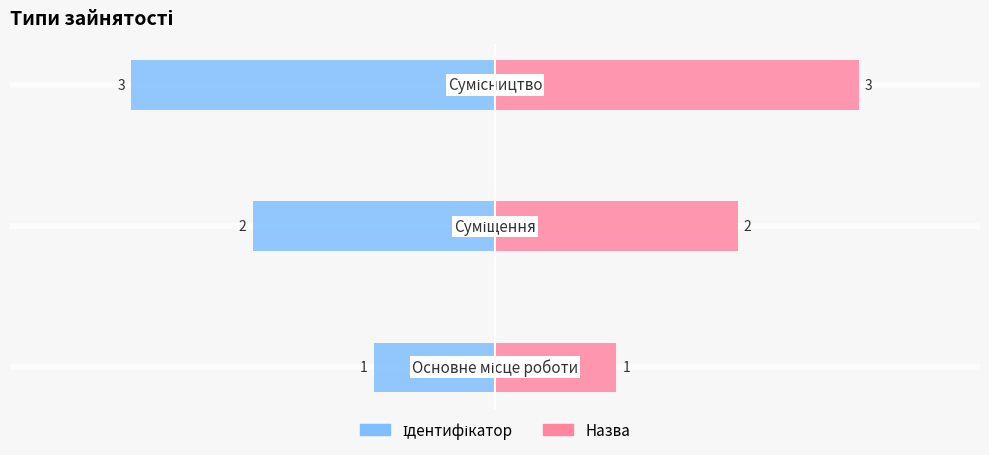

What is the label of the 3rd bar from the right?

Основне місце роботи